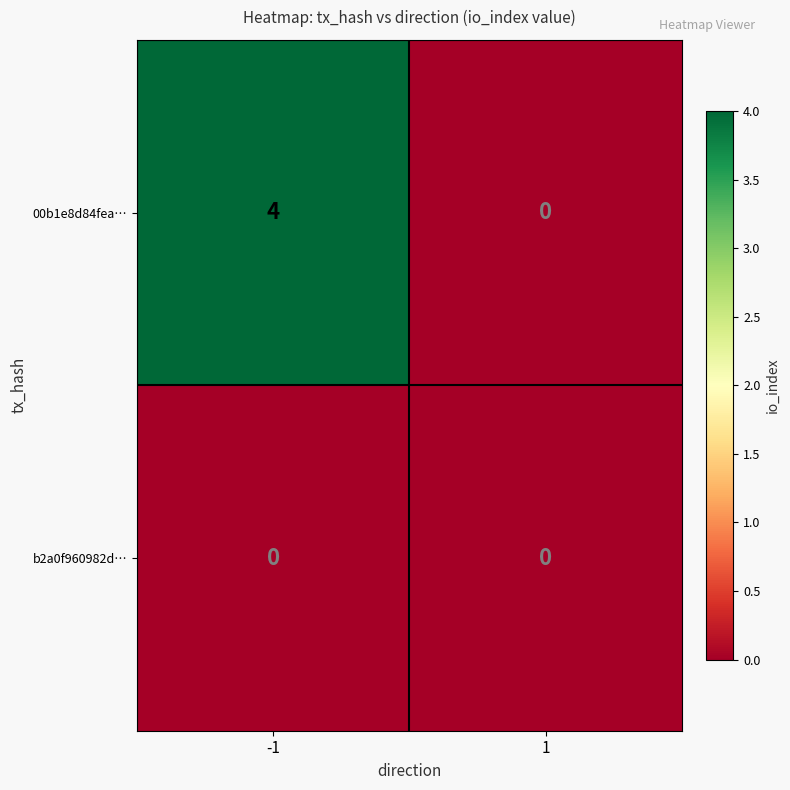

Rank the series by their maximum value, from lowest to highest.

b2a0f960982d…, 00b1e8d84fea…